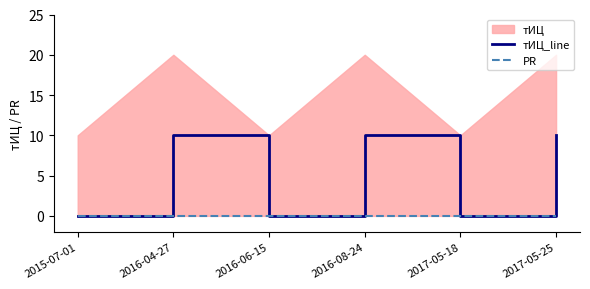

At which category does тИЦ_line reach its first local peak?

2016-04-27